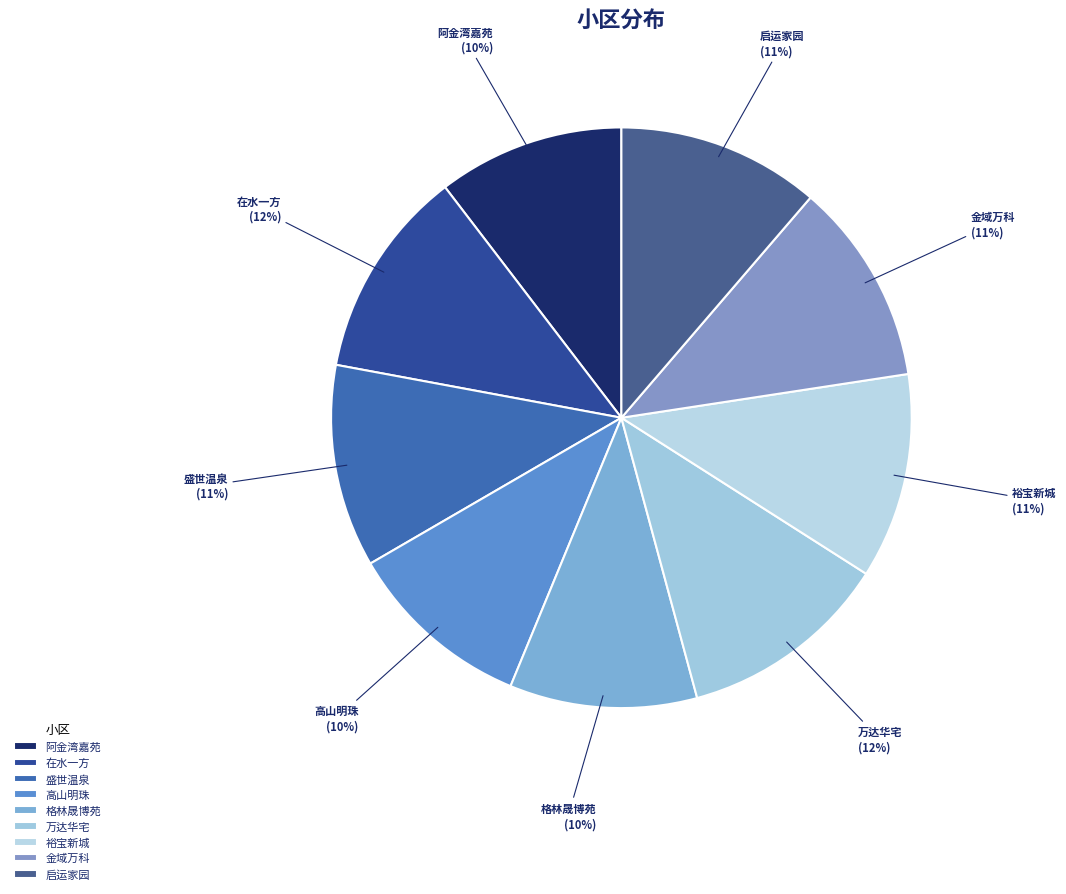

Is the sum of 格林晟博苑 and 金域万科 greater than half?

No